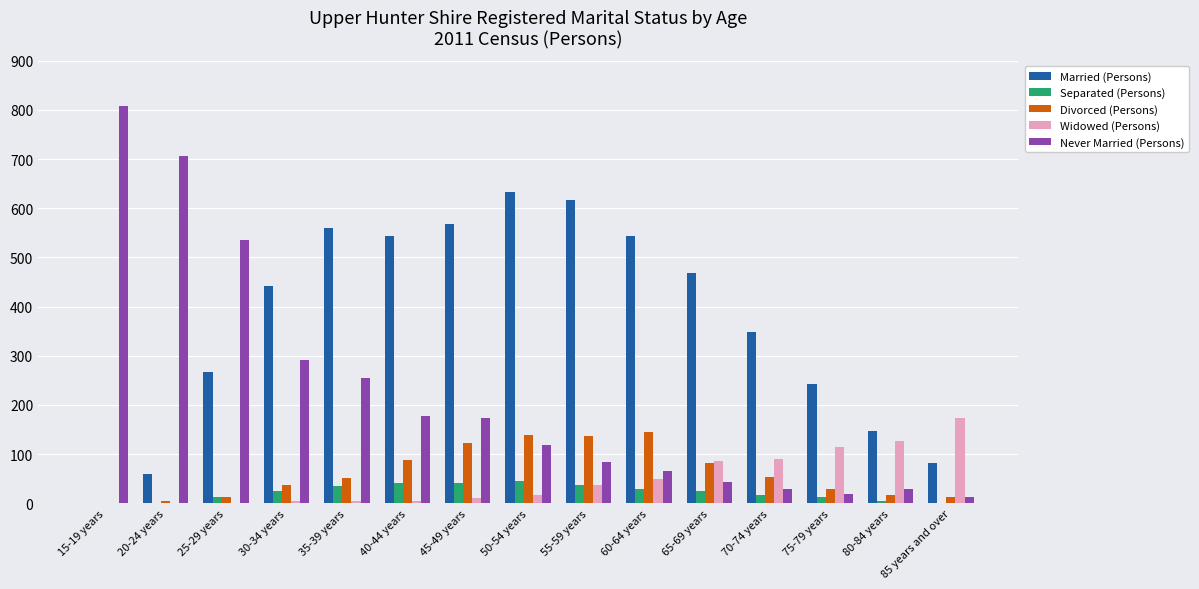

What is the sum of all Married (Persons) values?

5520